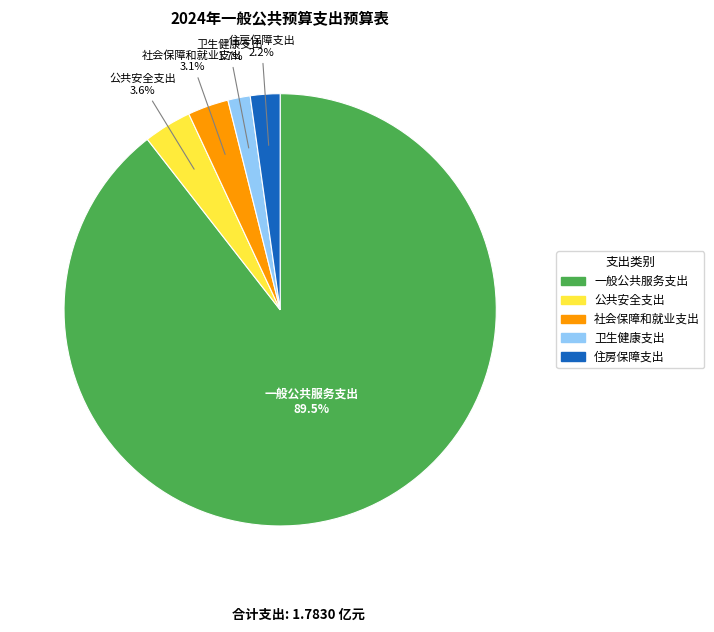

What percentage do 住房保障支出 and 公共安全支出 together represent?

5.8%